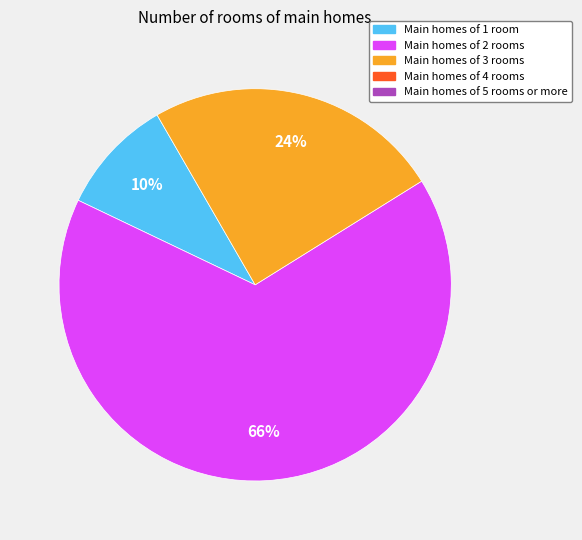

Does any single category account for the majority?

Yes